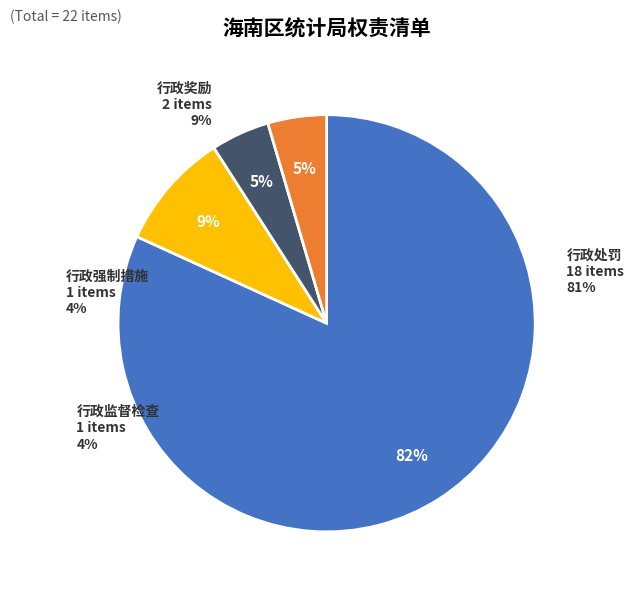

Is there any slice that represents more than half of the pie?

Yes